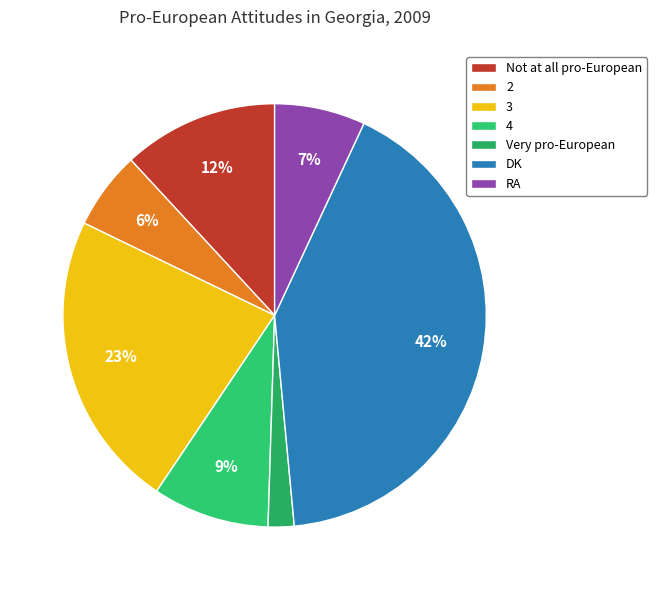

Which slice is the largest?

DK